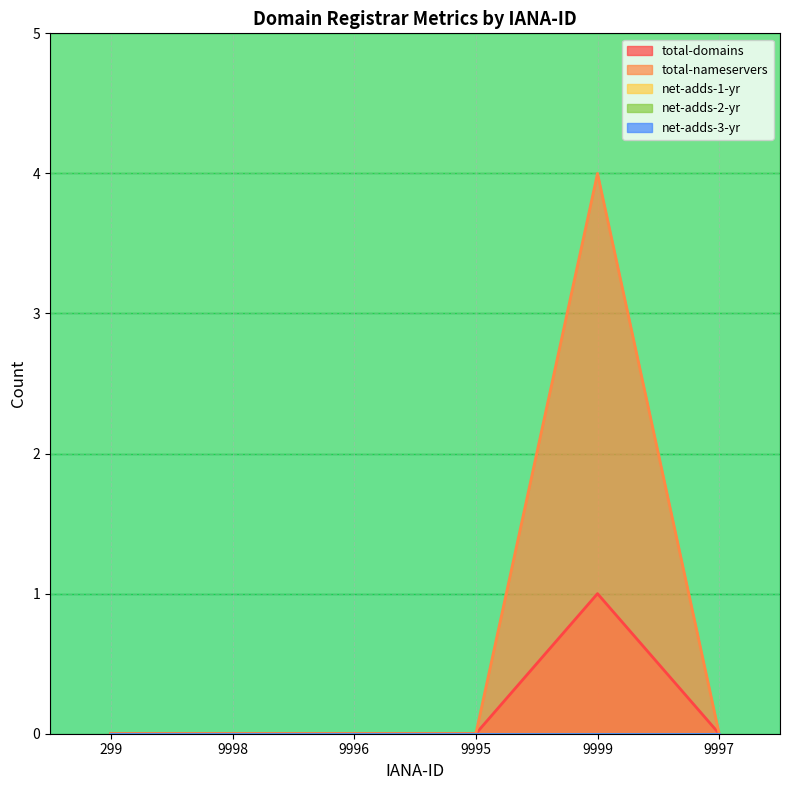

Is the value of net-adds-3-yr at 9996 greater than the value of total-nameservers at 9998?

No